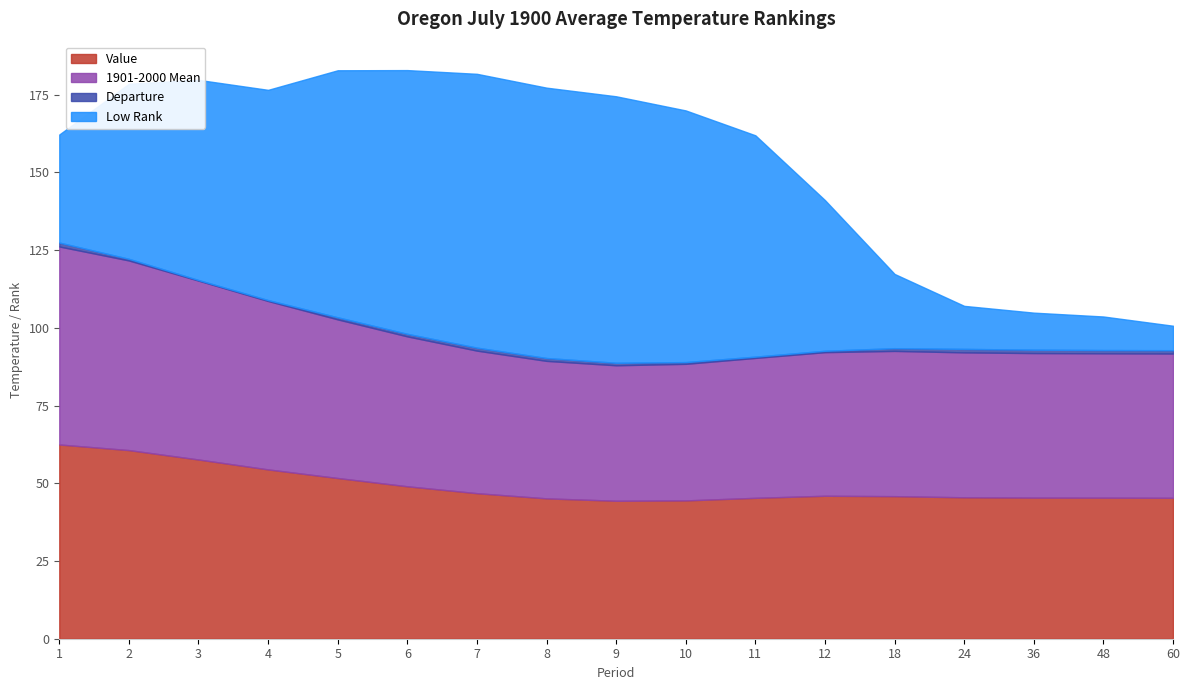

Is the value of Value at 10 greater than the value of 1901-2000 Mean at 11?

No